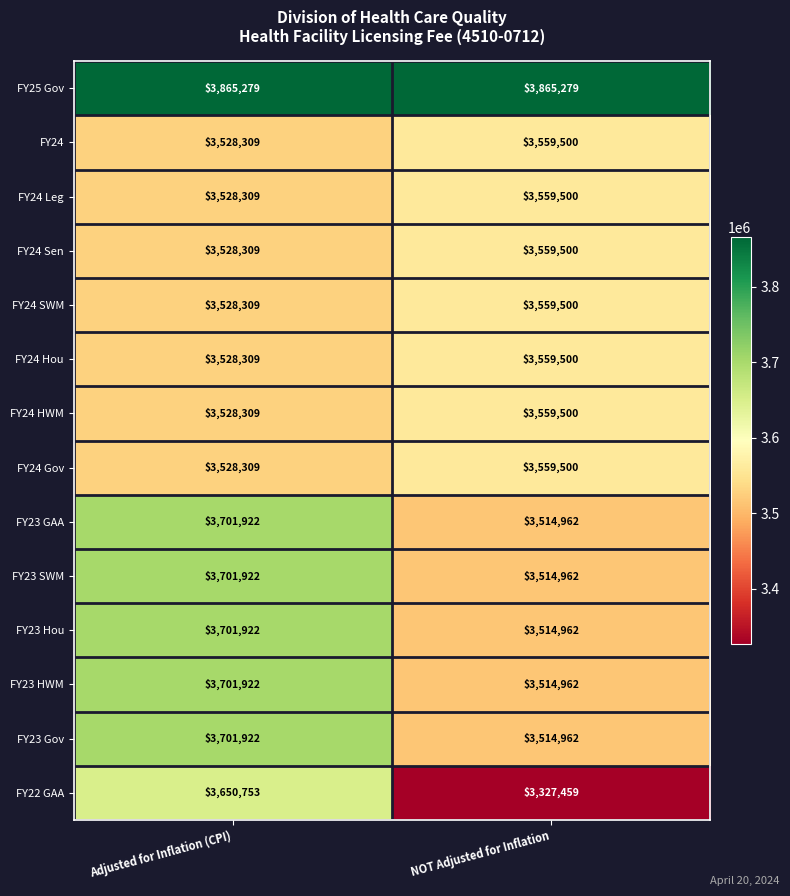

Reading right to left, list all the values displayed in this chart.

FY25 Gov: 3865279	3865279
FY24: 3559500	3528309
FY24 Leg: 3559500	3528309
FY24 Sen: 3559500	3528309
FY24 SWM: 3559500	3528309
FY24 Hou: 3559500	3528309
FY24 HWM: 3559500	3528309
FY24 Gov: 3559500	3528309
FY23 GAA: 3514962	3701922
FY23 SWM: 3514962	3701922
FY23 Hou: 3514962	3701922
FY23 HWM: 3514962	3701922
FY23 Gov: 3514962	3701922
FY22 GAA: 3327459	3650753